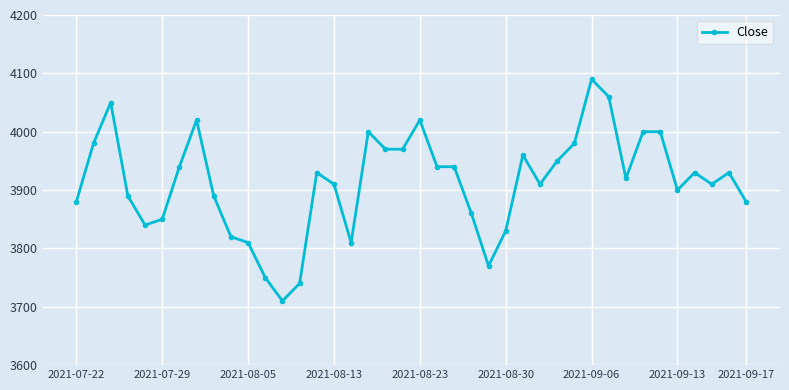

True or false: there are more than 1 points higher than both neighbors.

True